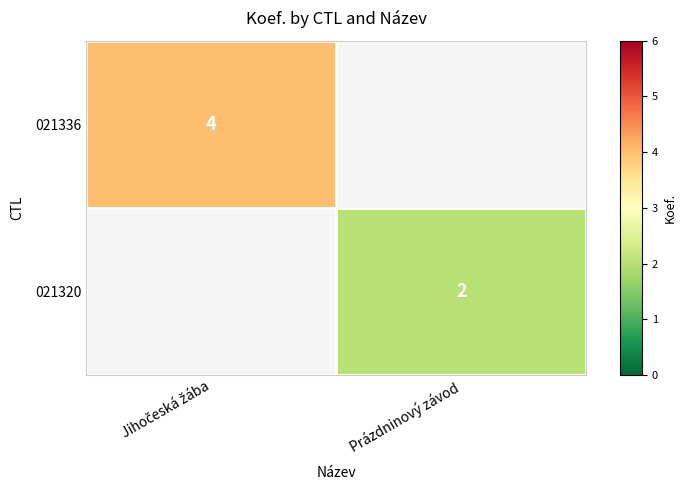

At how many categories does at least one series exceed 1?

2